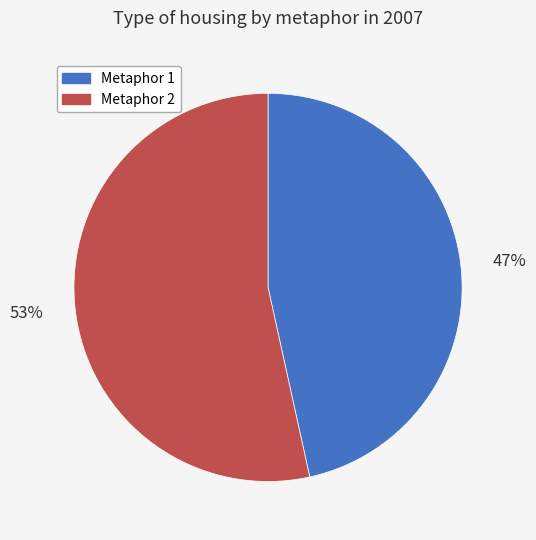

To the nearest percent, what is the combined percentage of Metaphor 2 and Metaphor 1?

100%